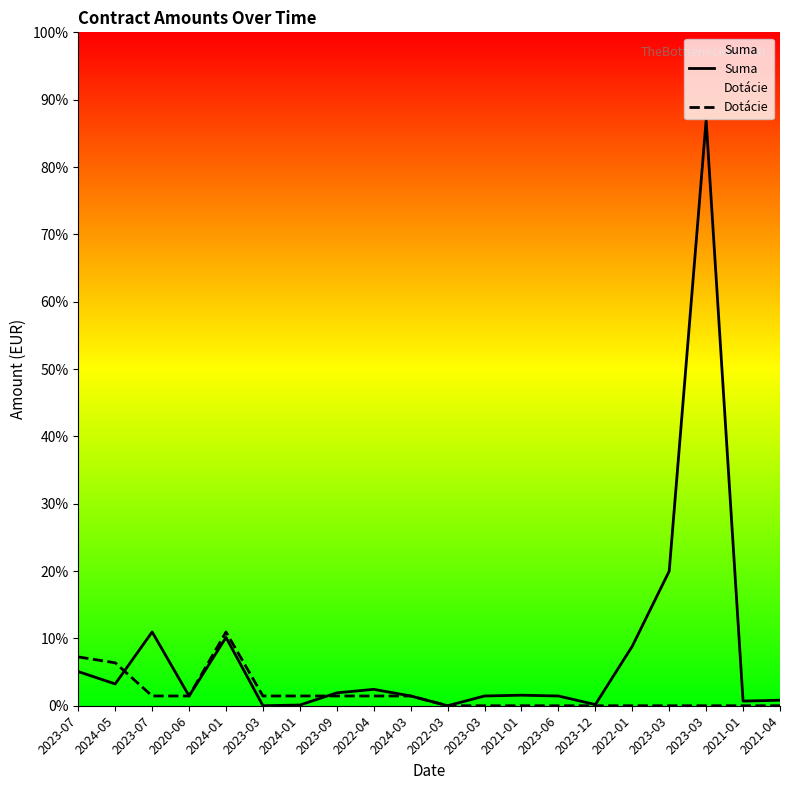

Is this an area chart (filled region under the line)?

No